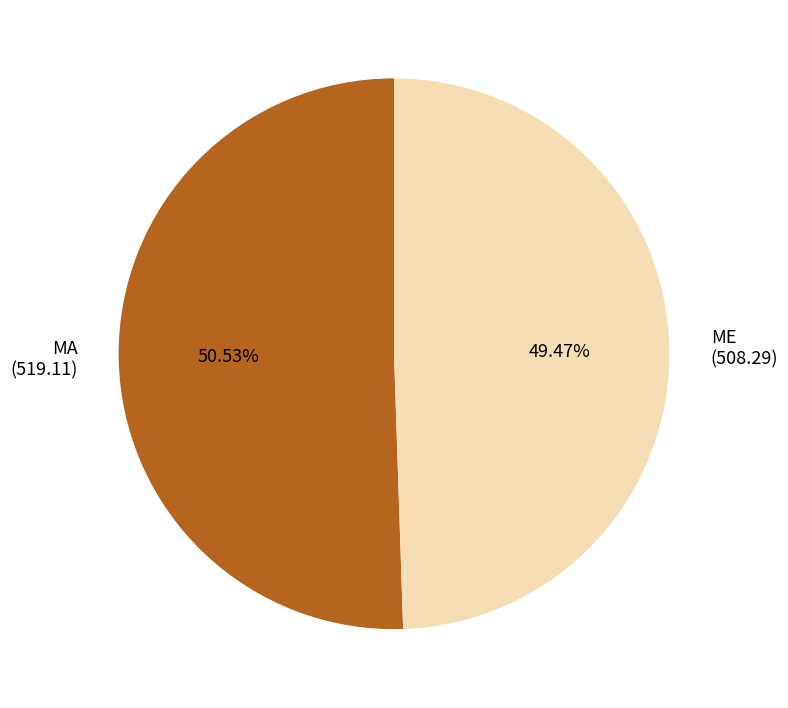

What is the ratio of the value at ME to the value at MA?

1.0